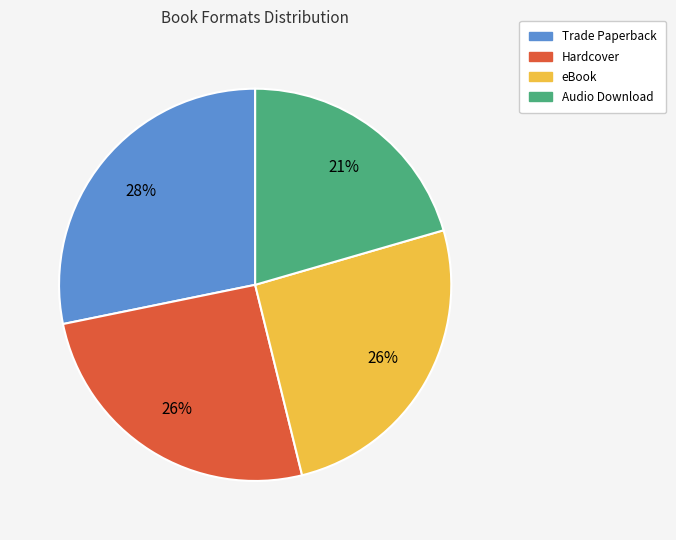

Is there any slice that represents more than half of the pie?

No